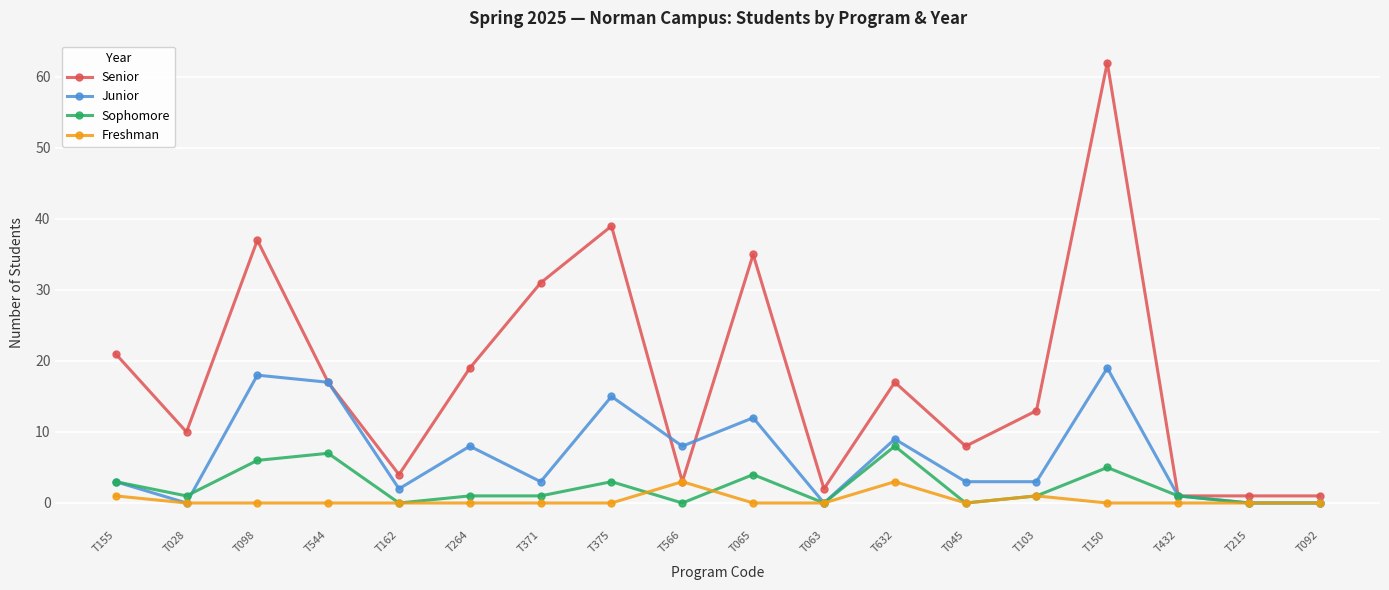

Does the chart have visible grid lines?

Yes